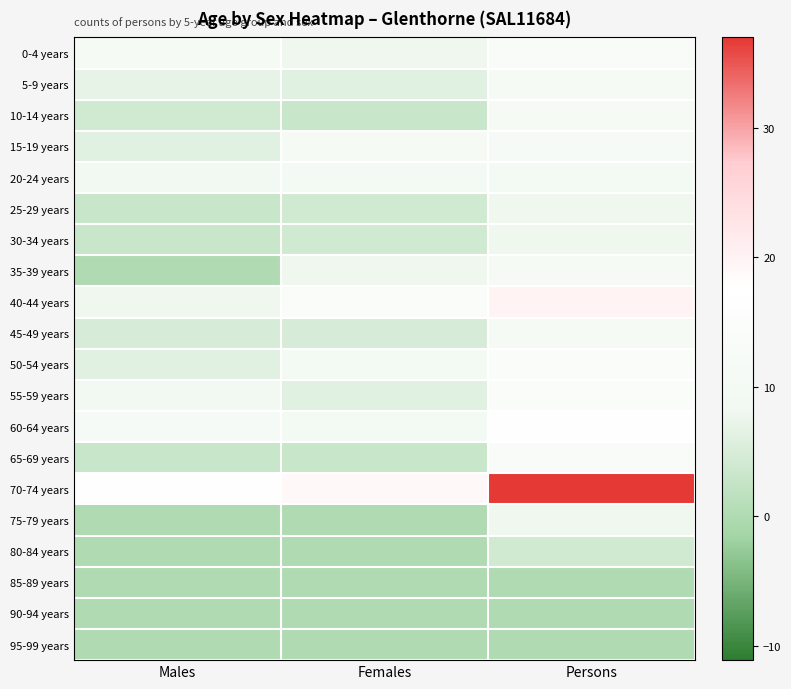

Reading right to left, transcribe all the data shown in this chart.

0-4 years: Persons=13	Females=8	Males=11
5-9 years: Persons=11	Females=6	Males=7
10-14 years: Persons=11	Females=3	Males=4
15-19 years: Persons=12	Females=11	Males=6
20-24 years: Persons=10	Females=10	Males=9
25-29 years: Persons=8	Females=4	Males=3
30-34 years: Persons=8	Females=4	Males=3
35-39 years: Persons=11	Females=8	Males=0
40-44 years: Persons=20	Females=14	Males=8
45-49 years: Persons=11	Females=5	Males=5
50-54 years: Persons=15	Females=10	Males=6
55-59 years: Persons=15	Females=6	Males=9
60-64 years: Persons=18	Females=10	Males=12
65-69 years: Persons=13	Females=3	Males=3
70-74 years: Persons=37	Females=19	Males=17
75-79 years: Persons=8	Females=0	Males=0
80-84 years: Persons=4	Females=0	Males=0
85-89 years: Persons=0	Females=0	Males=0
90-94 years: Persons=0	Females=0	Males=0
95-99 years: Persons=0	Females=0	Males=0